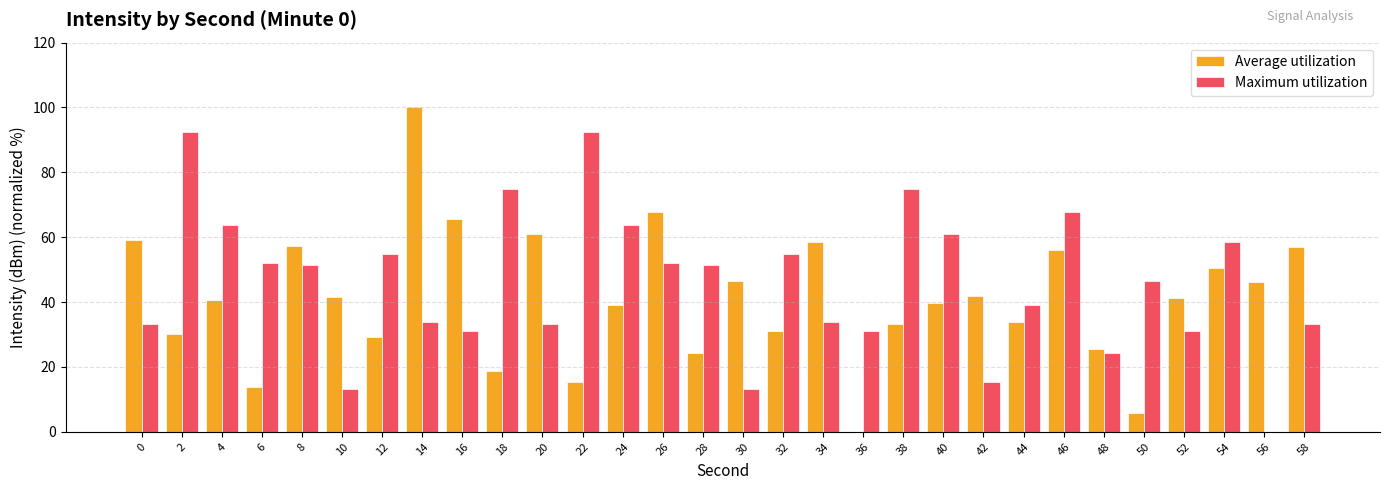

Between 36 and 40, which series saw the biggest shift?

Average utilization